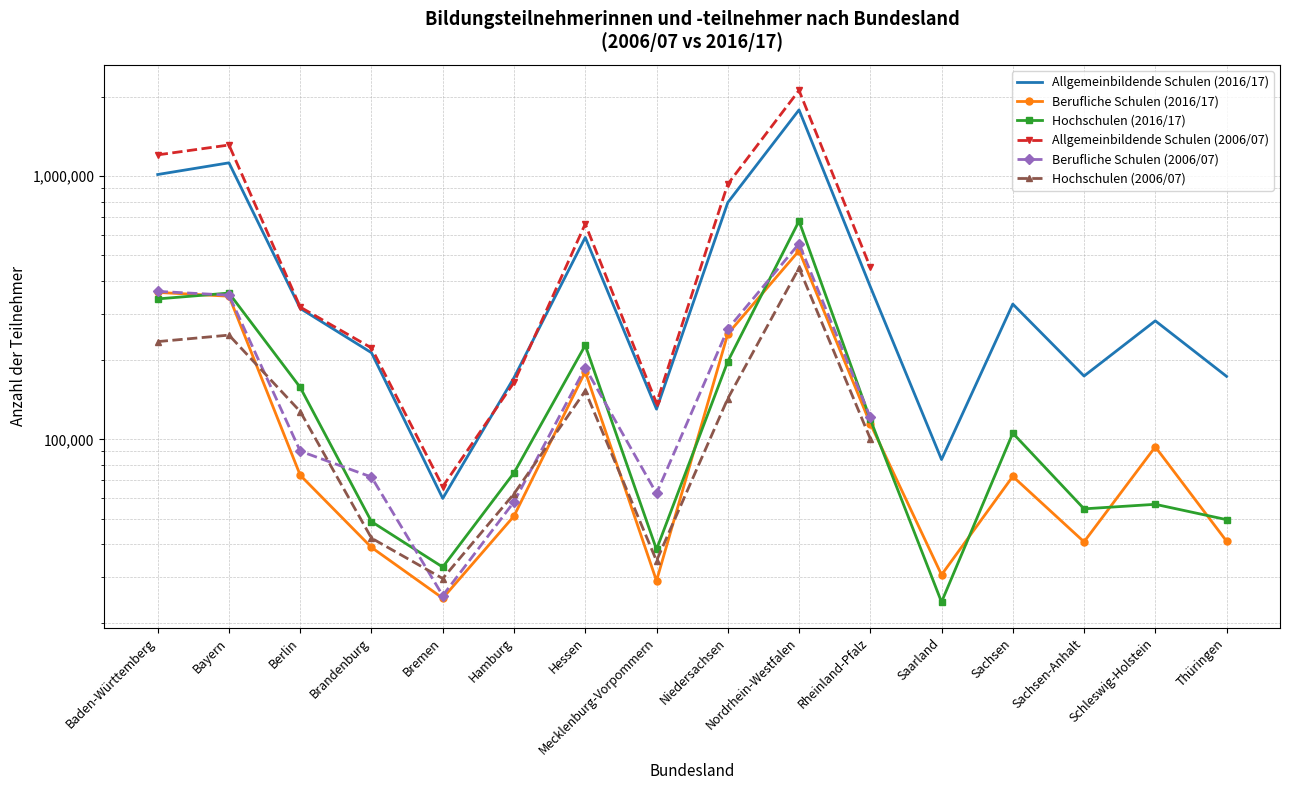

What are all the series names shown in the legend?

Allgemeinbildende Schulen (2016/17), Berufliche Schulen (2016/17), Hochschulen (2016/17), Allgemeinbildende Schulen (2006/07), Berufliche Schulen (2006/07), Hochschulen (2006/07)